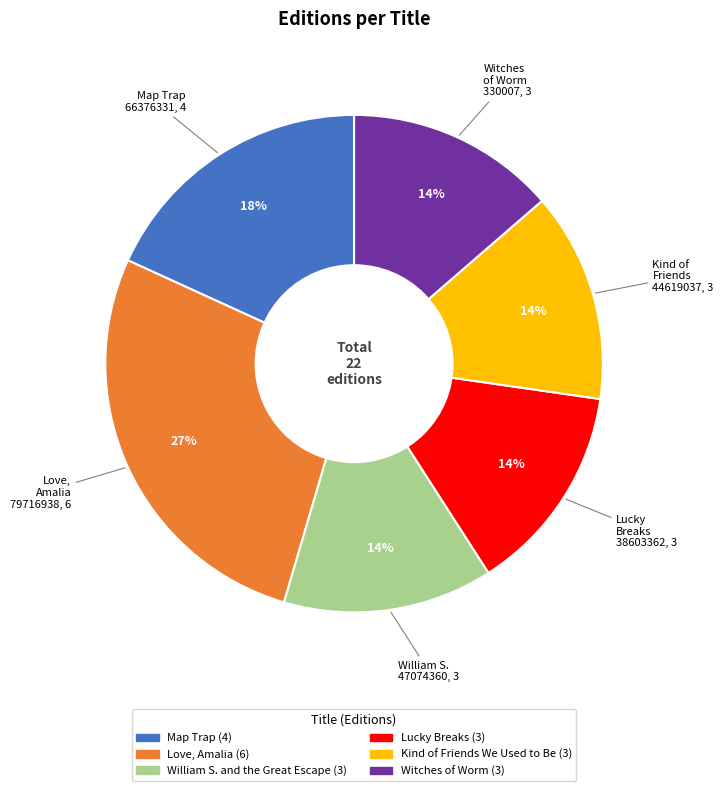

To the nearest percent, what portion does Lucky Breaks represent?

14%